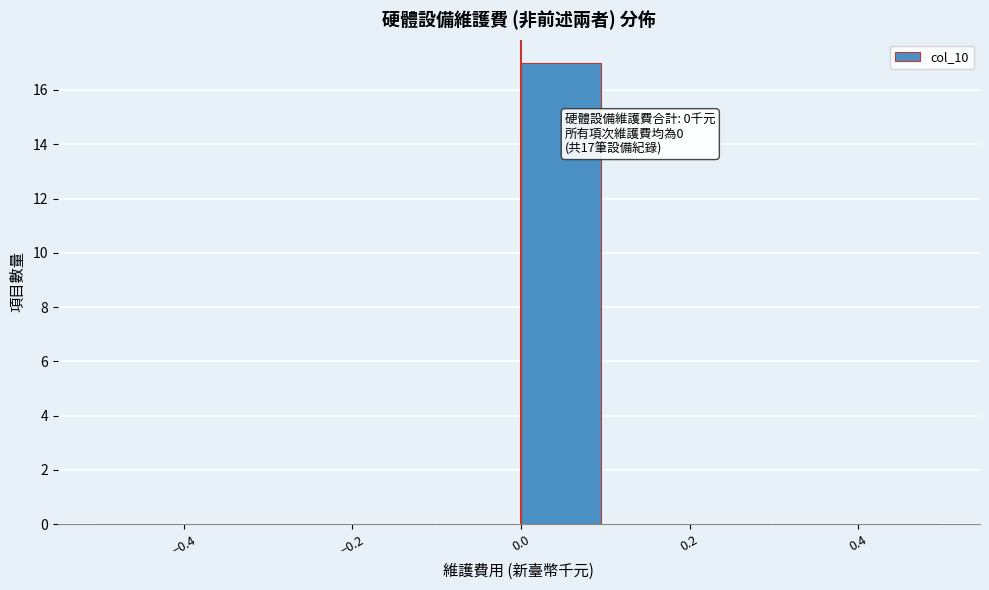

Which range on the x-axis has the tallest bar?

0.0 to 0.1